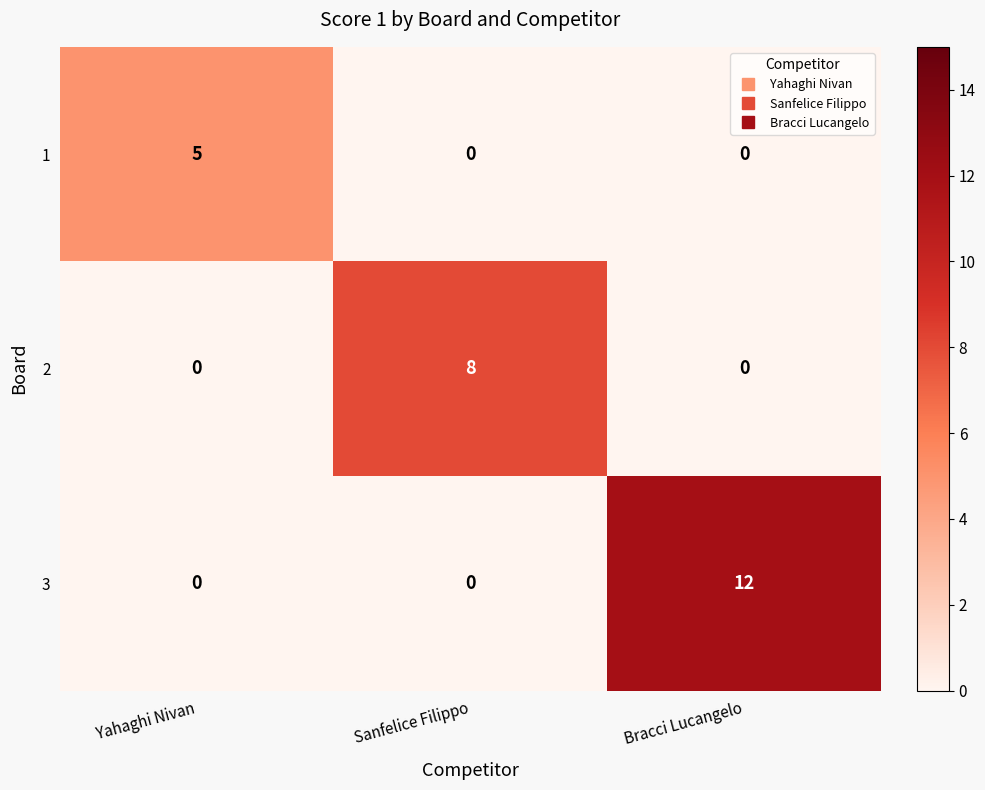

Reading left to right, what are all the values shown in this chart?

1: 5	0	0
2: 0	8	0
3: 0	0	12